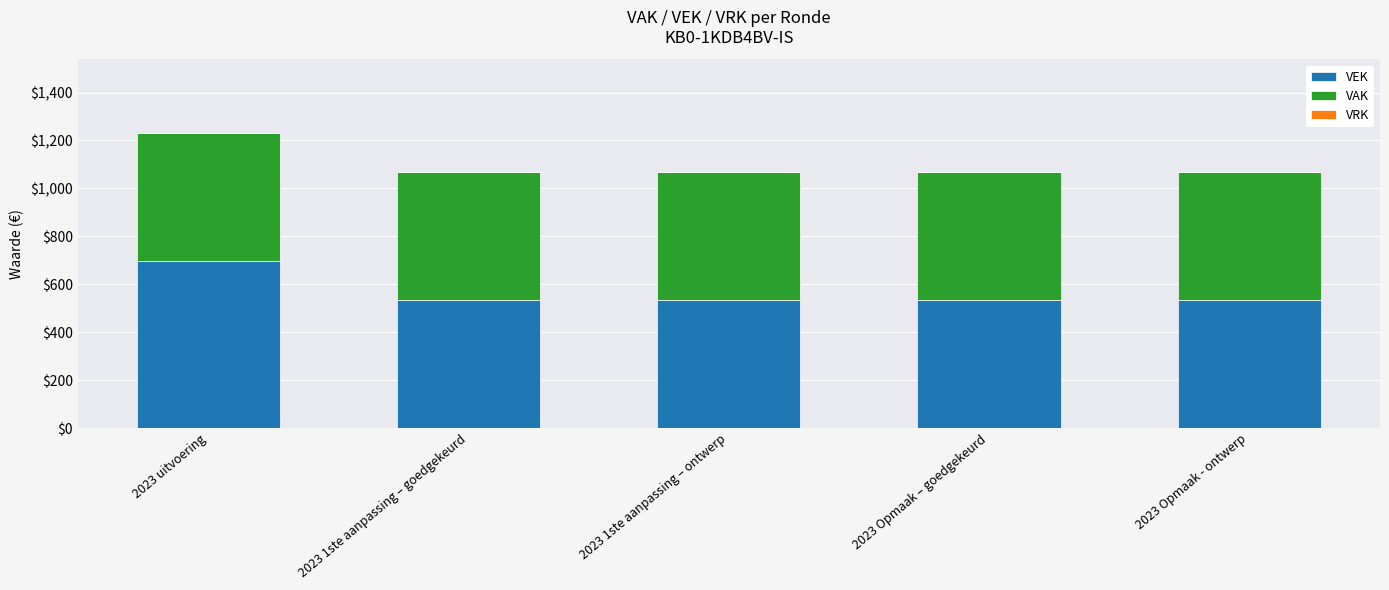

Are the bars grouped side by side (vs. stacked)?

No